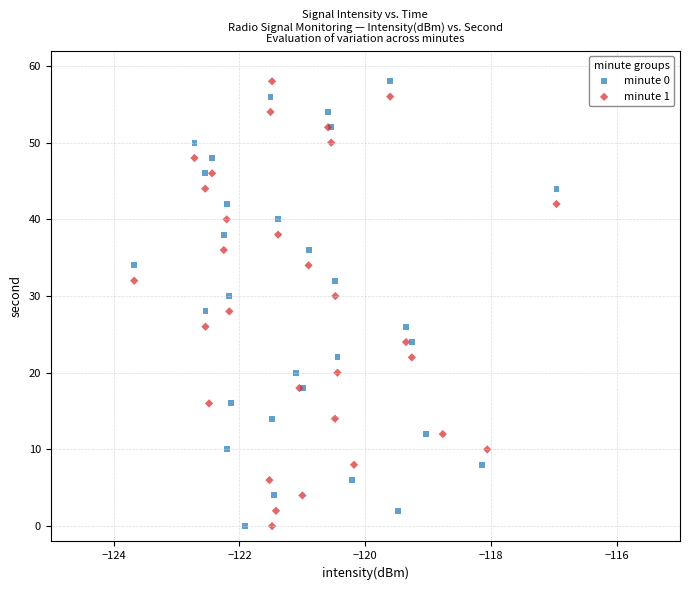

What are all the series names shown in the legend?

minute 0, minute 1